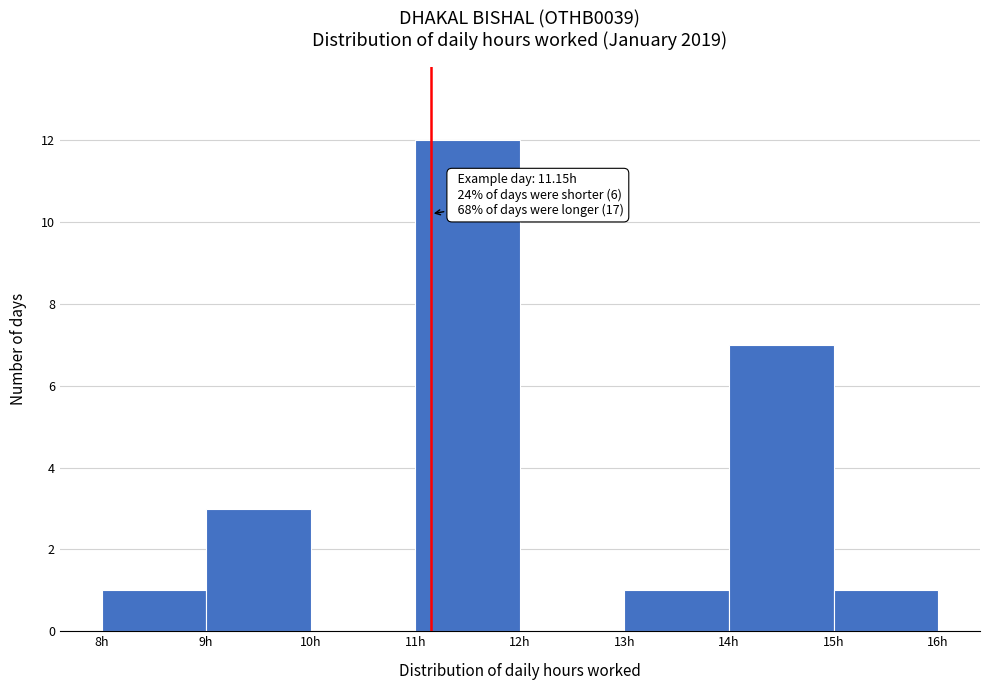

Over which range of the x-axis is the bar tallest?

11 to 12